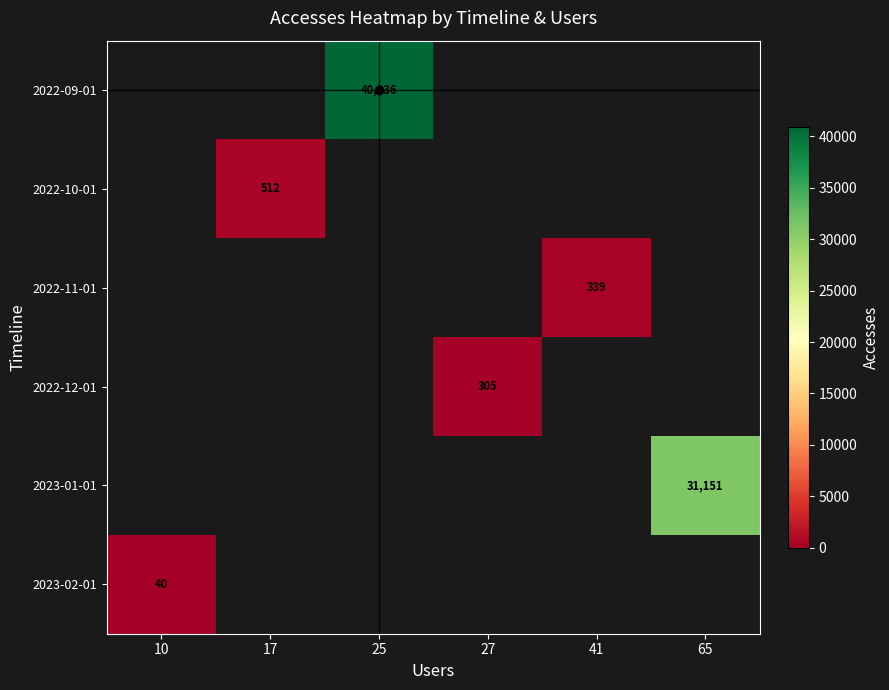

Is it true that 2022-12-01 equals 305 at 27?

True